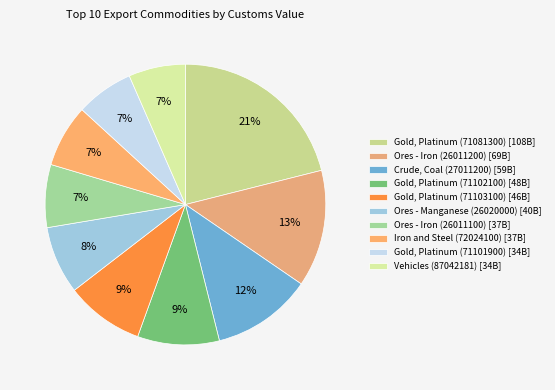

To the nearest percent, what is the difference between the largest and smallest slice percentages?

15%